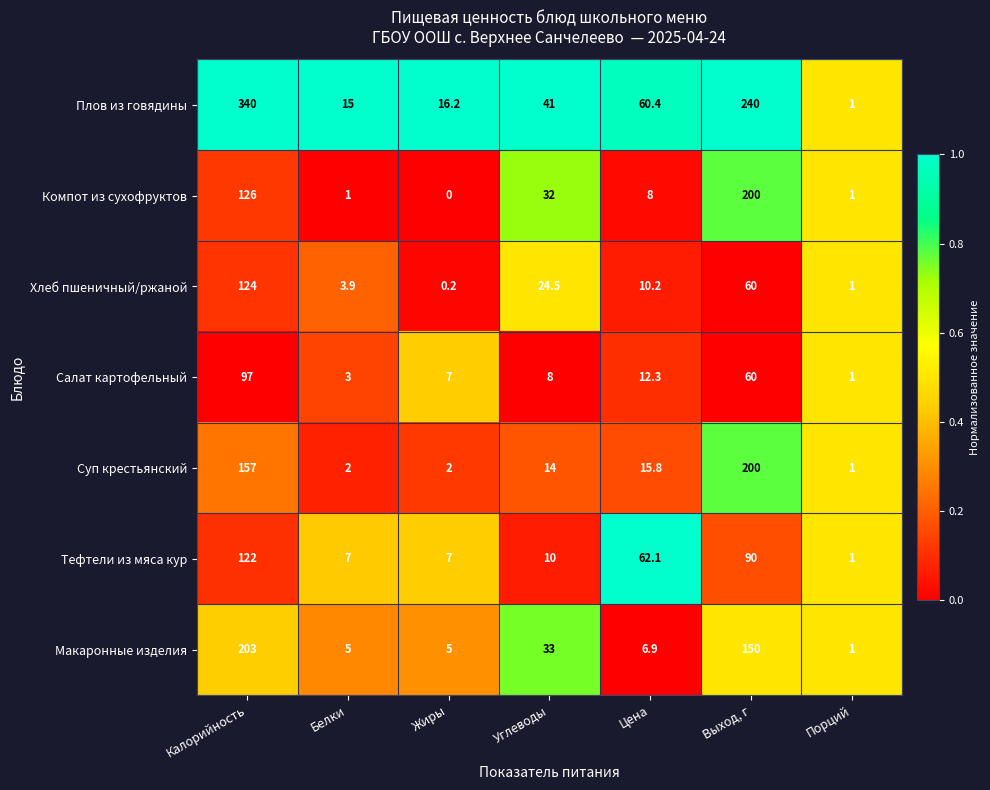

At which label does Компот из сухофруктов first exceed 8?

Калорийность